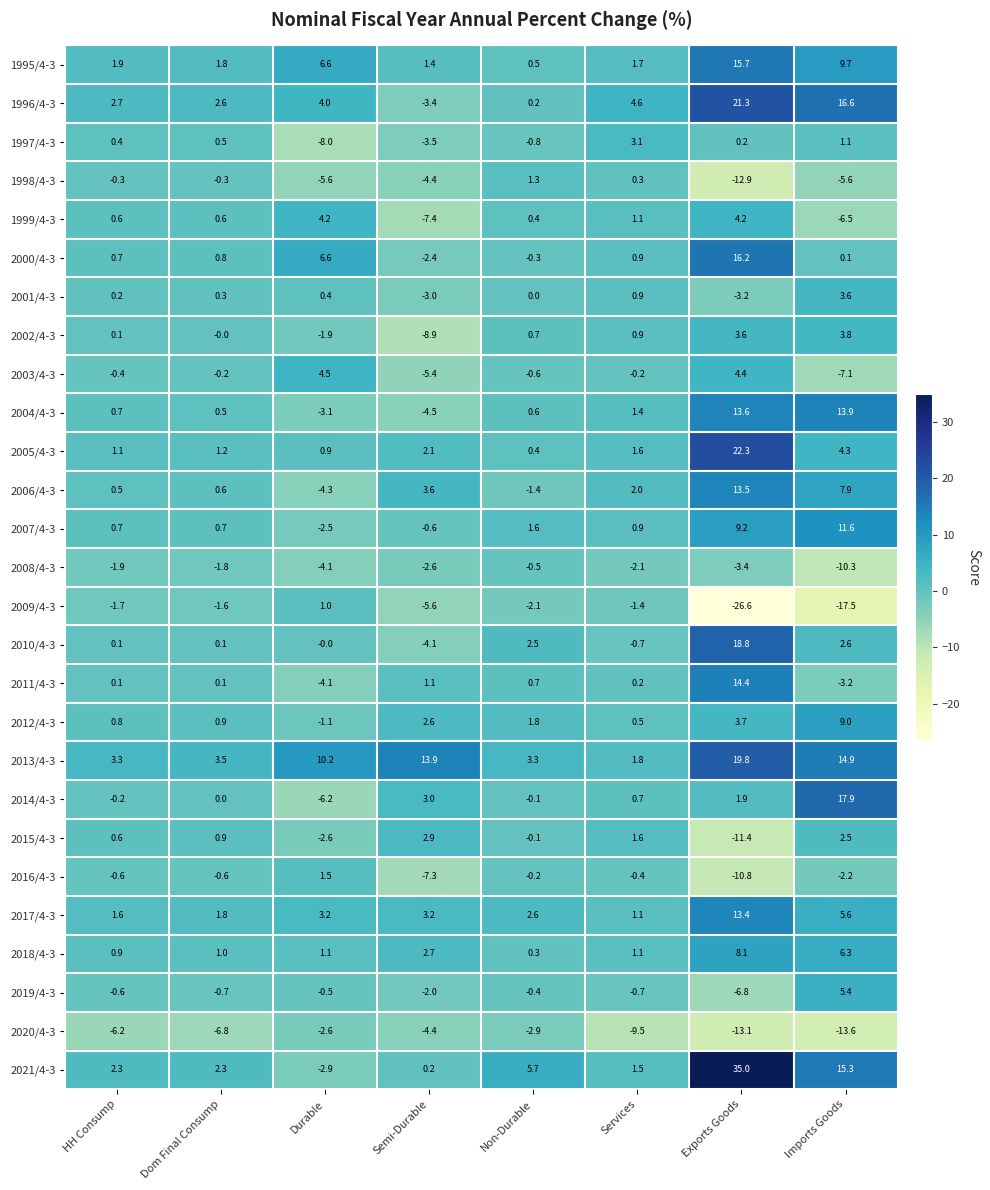

Where is 2010/4-3 nearest to the value 7?

Imports Goods